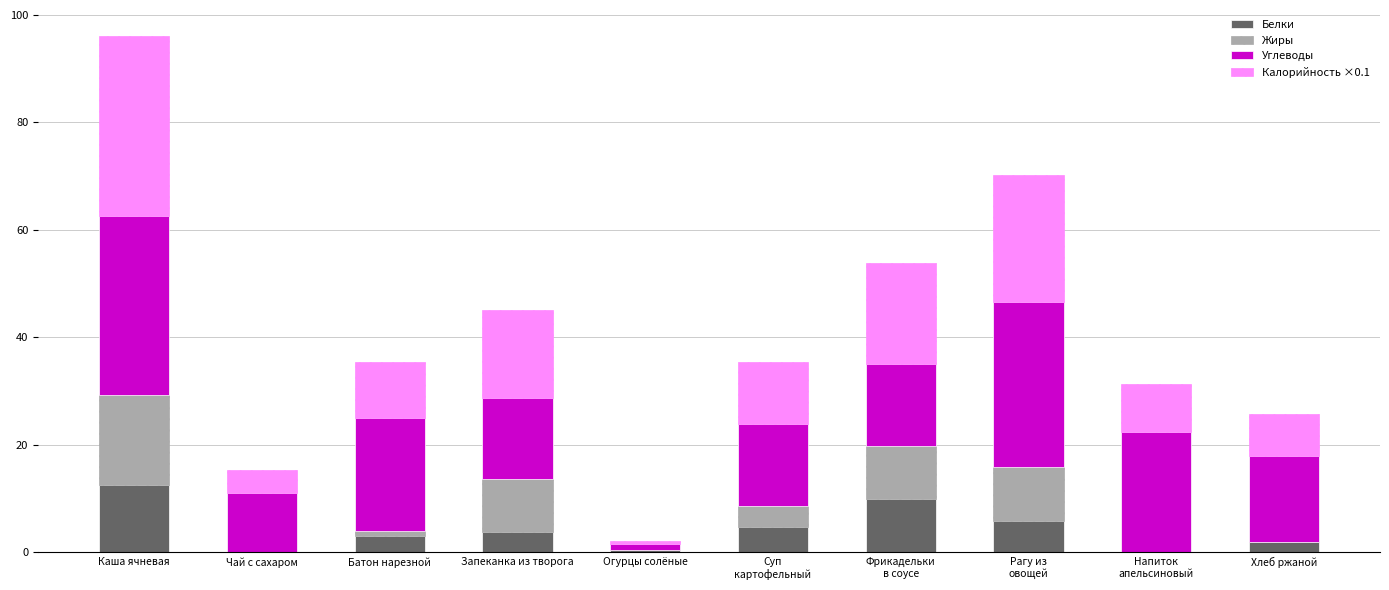

What is the maximum value for Белки?

12.6